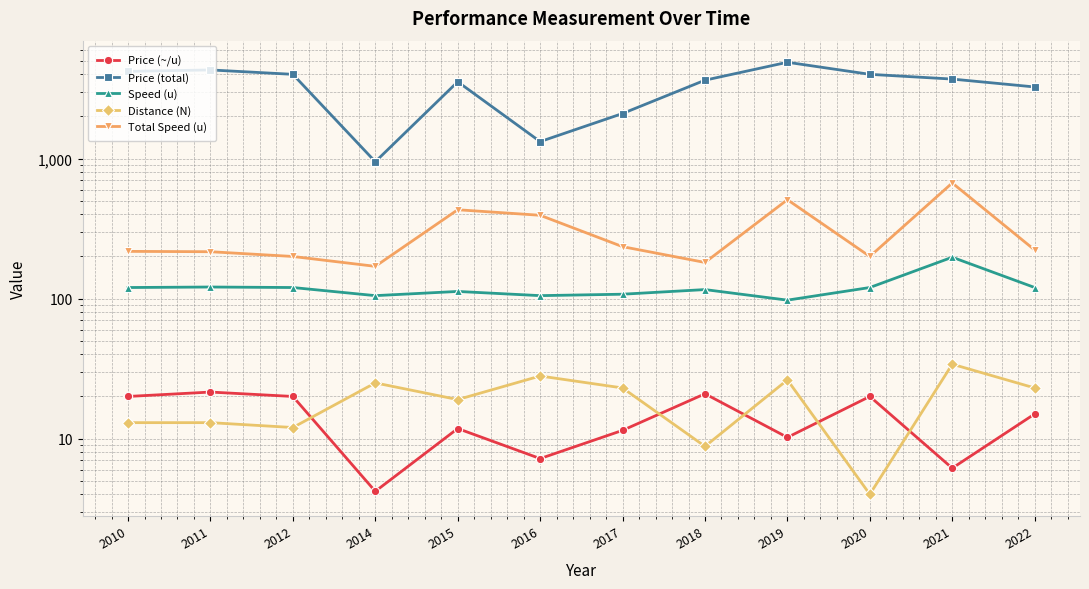

True or false: Speed (u) and Price (~/u) intersect in this chart.

False